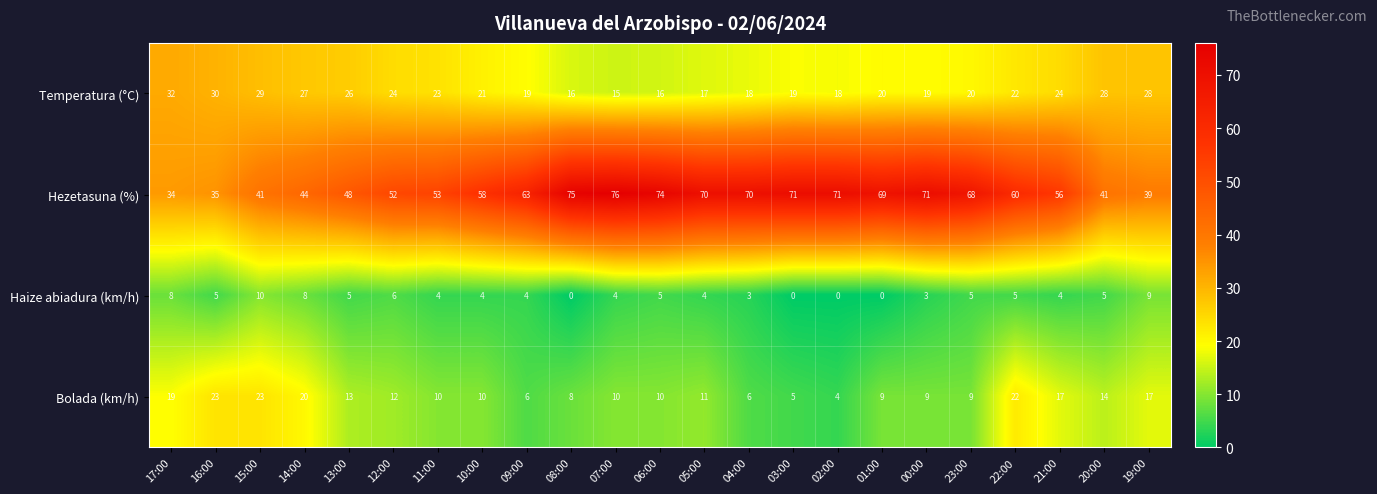

The value of Haize abiadura (km/h) at 20:00 is 3. True or false?

False